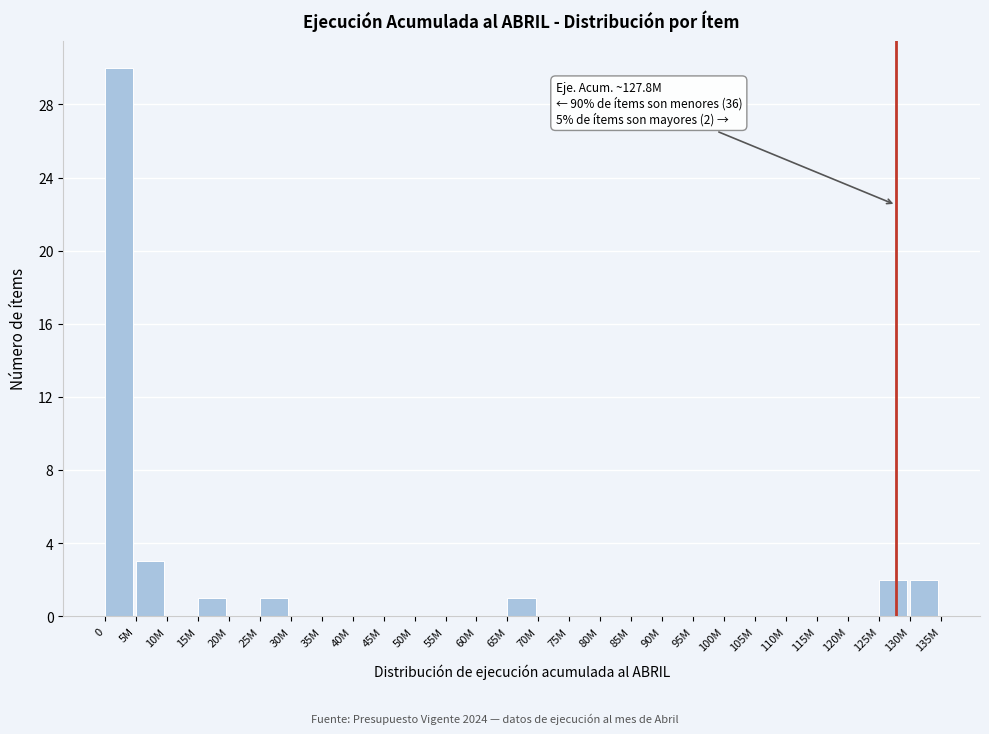

Reading left to right, list all the values displayed in this chart.

0=30	5M=3	10M=0	15M=1	20M=0	25M=1	30M=0	35M=0	40M=0	45M=0	50M=0	55M=0	60M=0	65M=1	70M=0	75M=0	80M=0	85M=0	90M=0	95M=0	100M=0	105M=0	110M=0	115M=0	120M=0	125M=2	130M=2